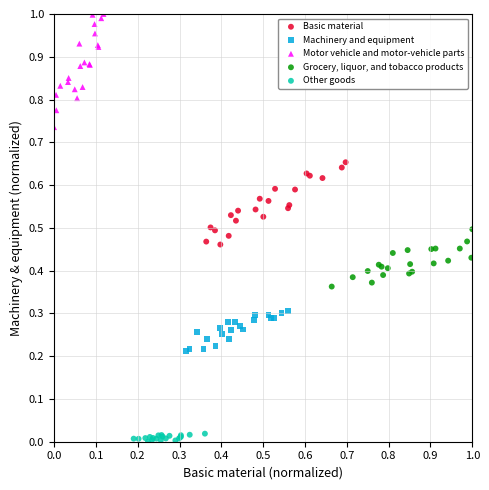

What are all the series names shown in the legend?

Basic material, Machinery and equipment, Motor vehicle and motor-vehicle parts, Grocery, liquor, and tobacco products, Other goods